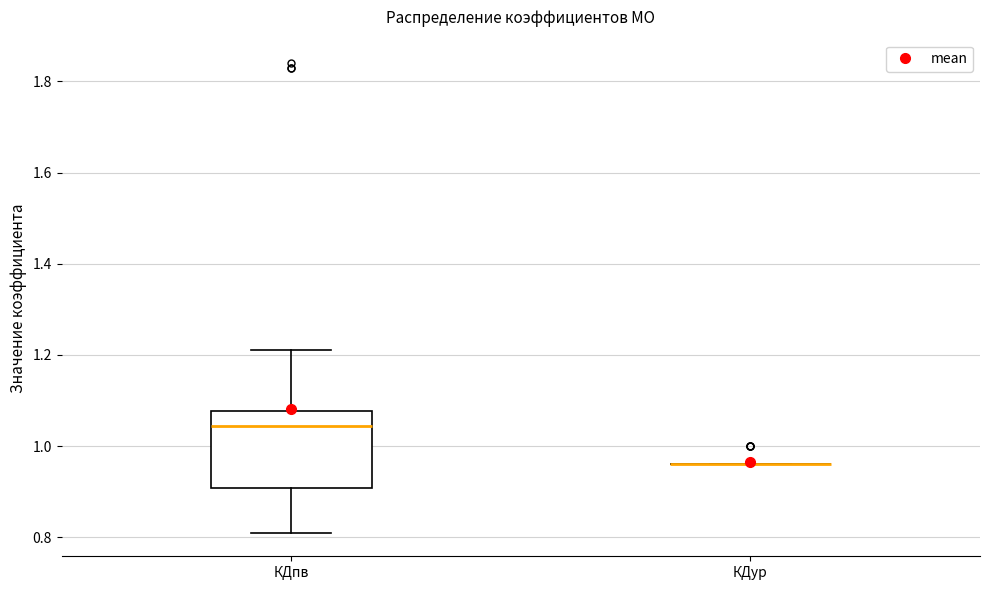

Reading left to right, read every box against the y-axis: the position of its median line, the range the box covers, and the ends of its whiskers. The values are not printed on the chart, so give them approximately, as read against the axis.

КДпв: median 1.04, box 0.90 to 1.08, whiskers 0.82 to 1.22
КДур: box collapsed to a line at 0.96, whiskers 0.96 to 0.96